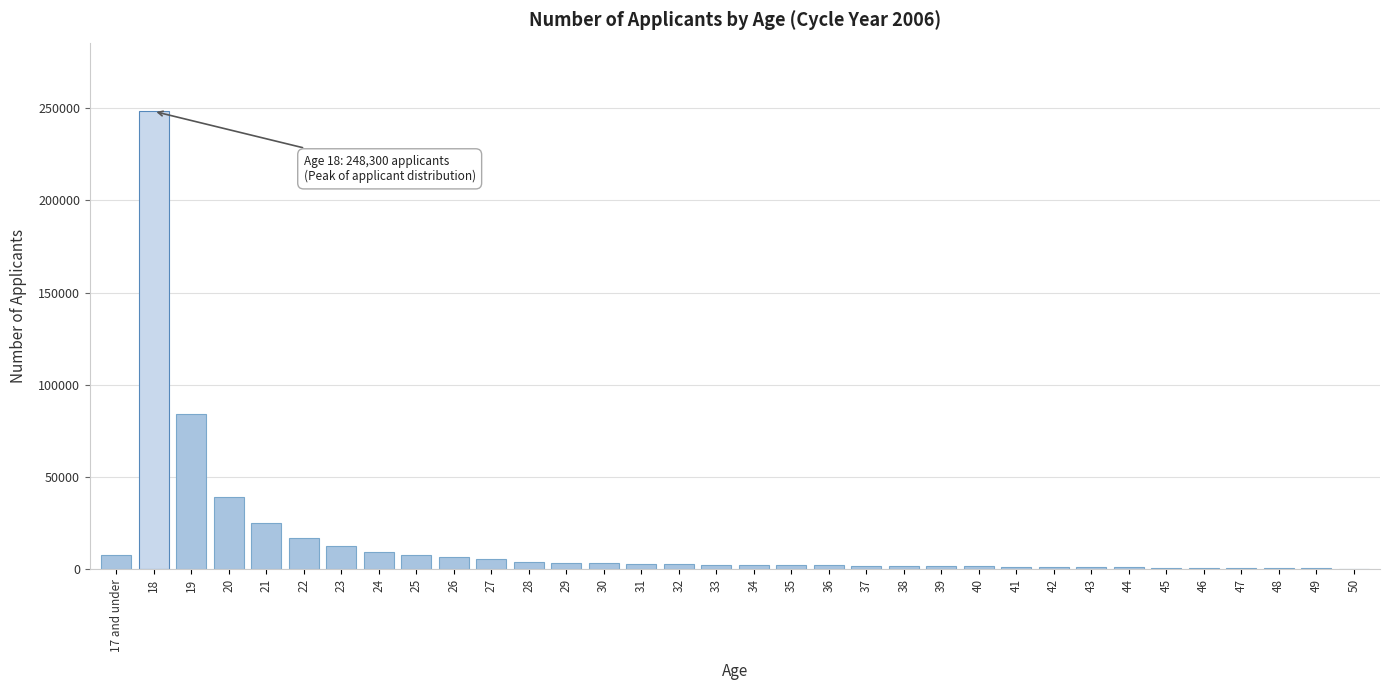

What is the greatest value displayed?

248300